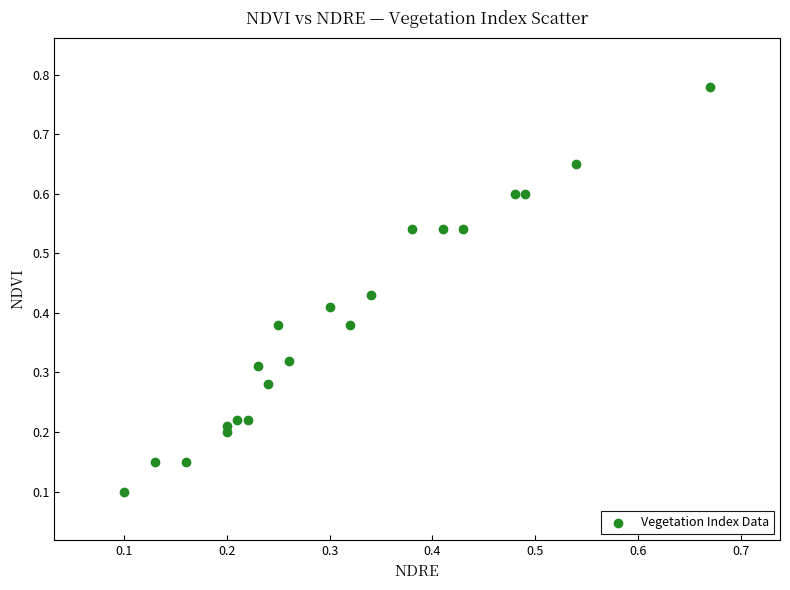

What is the range of X values (max minus min)?

0.6